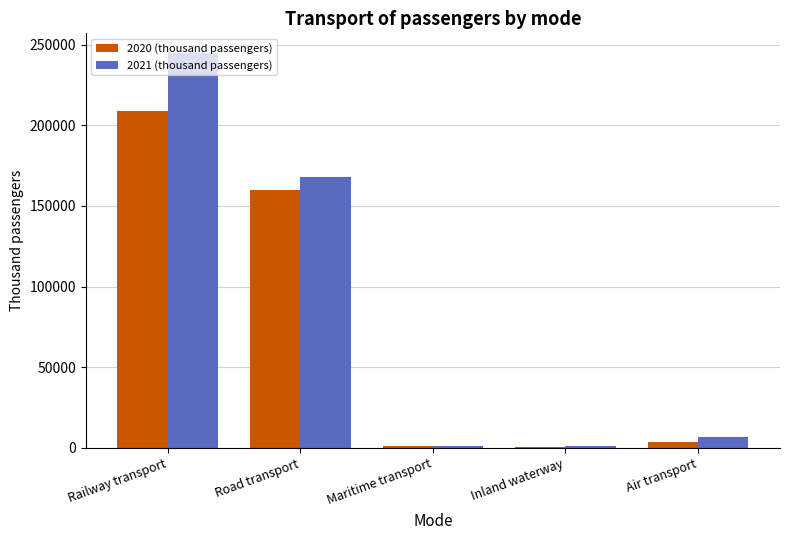

Are the bars grouped side by side (vs. stacked)?

Yes